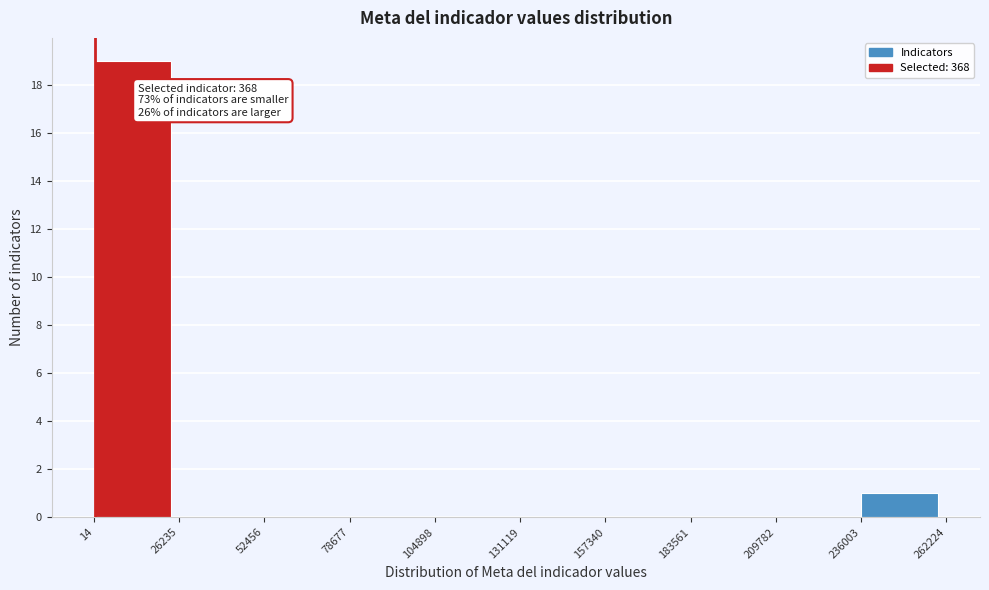

Which range on the x-axis has the tallest bar?

14 to 26235